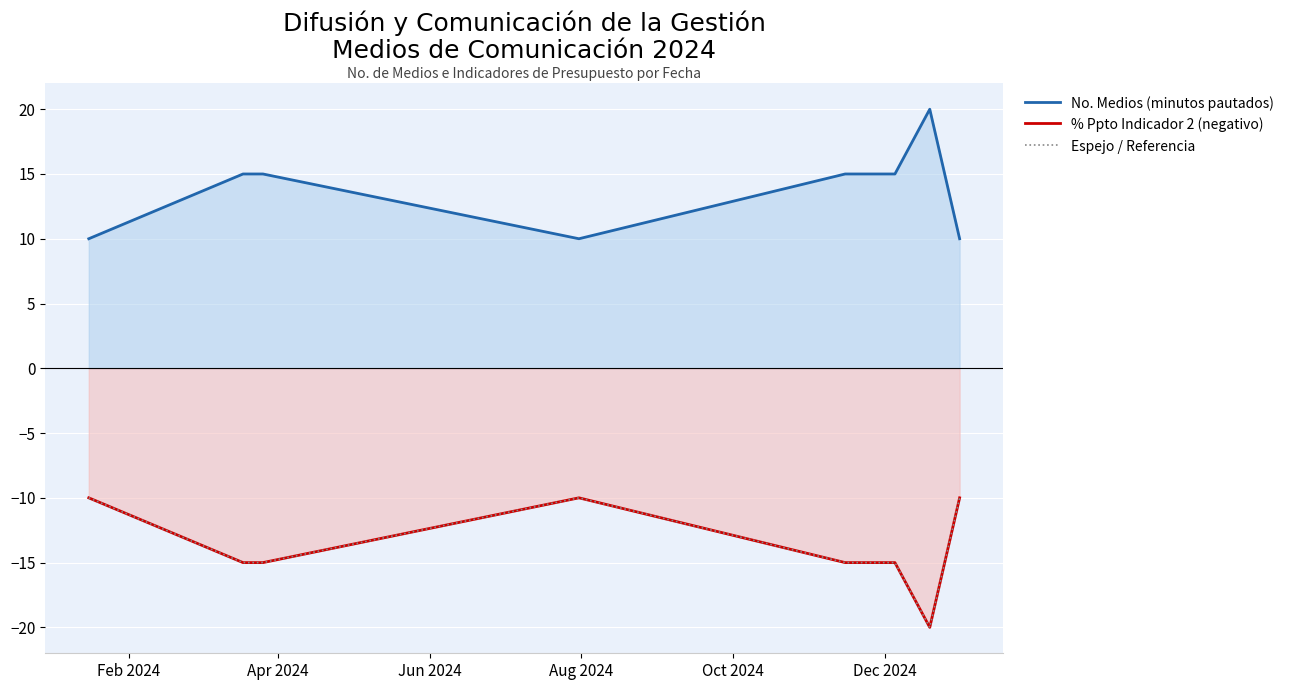

What is the highest value of the No. Medios (minutos pautados) series?

20